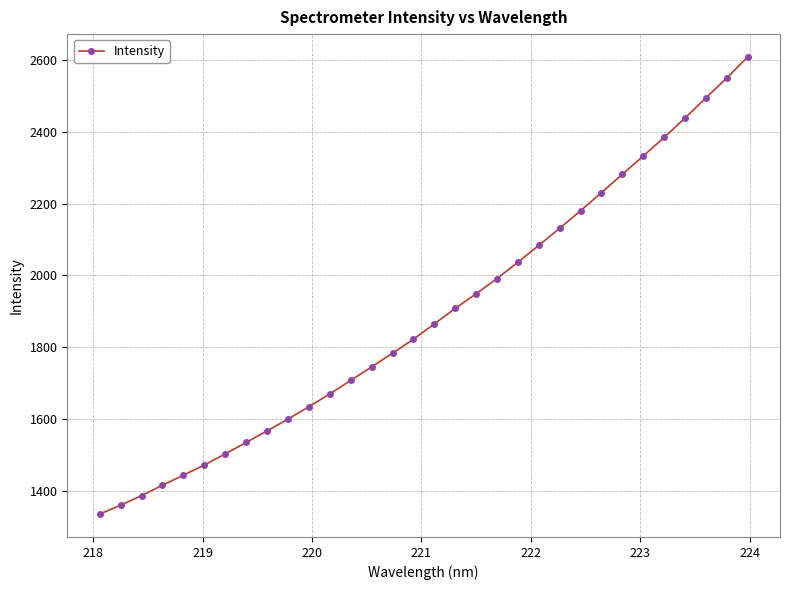

What is the sum of all values?

60431.8